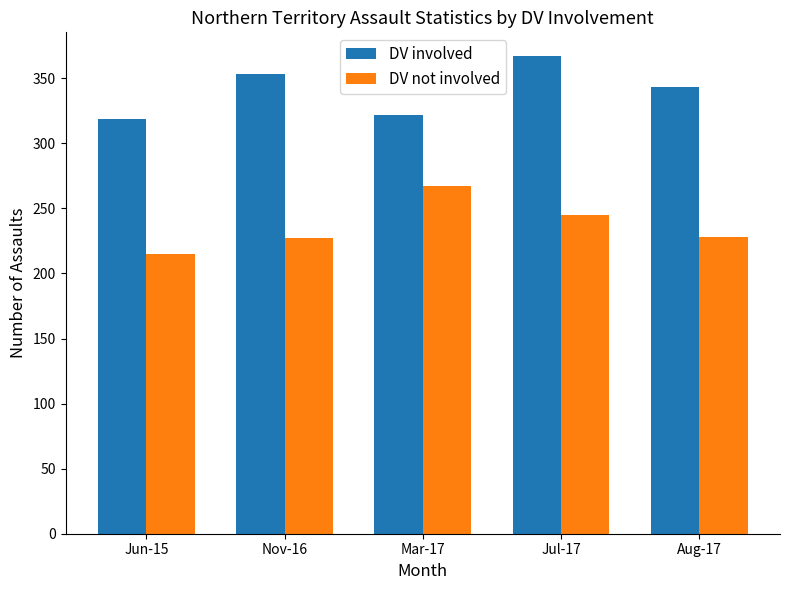

Which series changed the most between Mar-17 and Jul-17?

DV involved